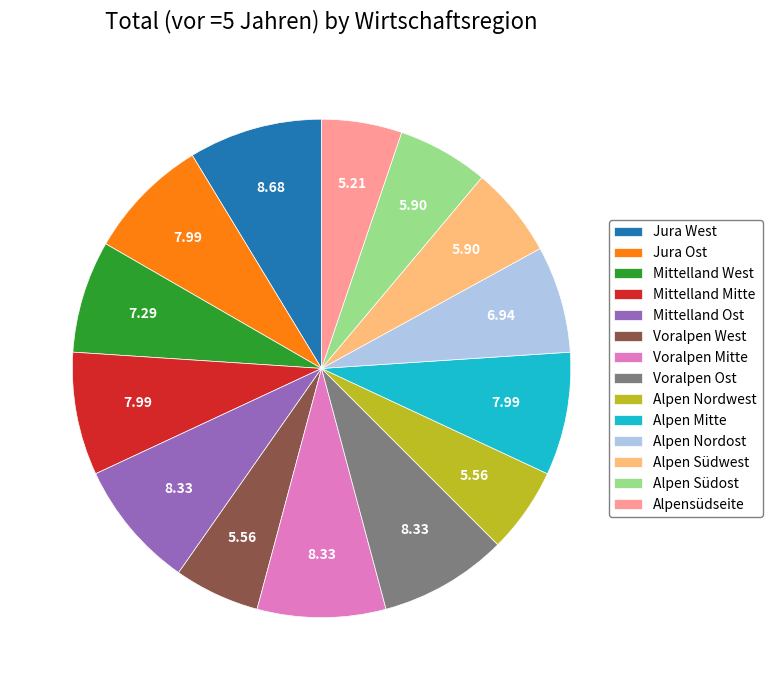

How many segments does this pie chart have?

14